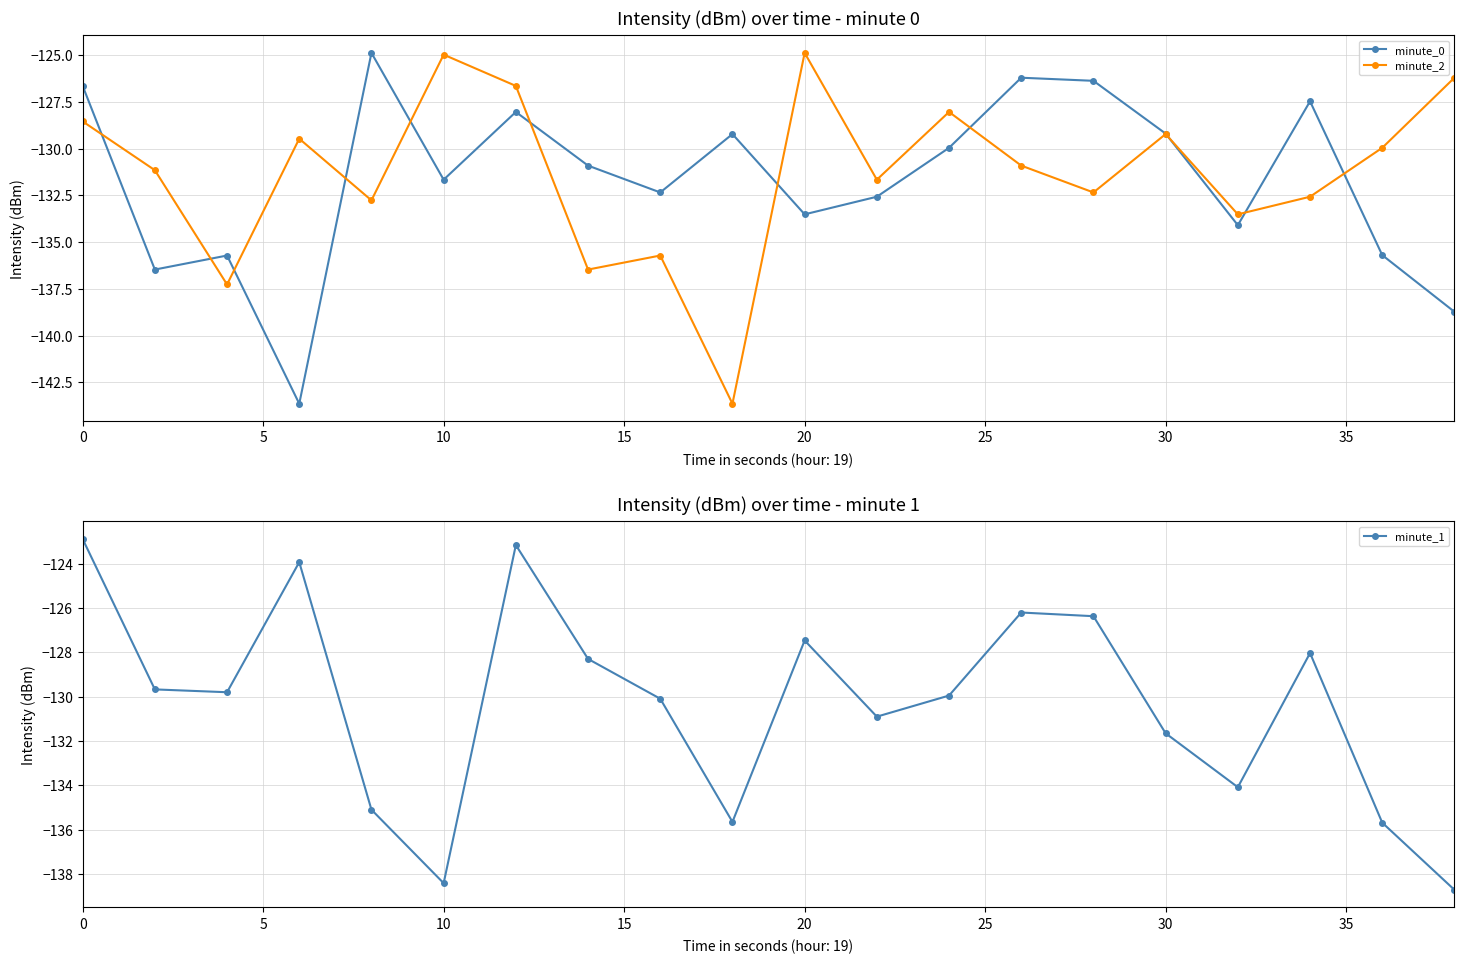

What is the sum of all minute_0 values?

-2633.2